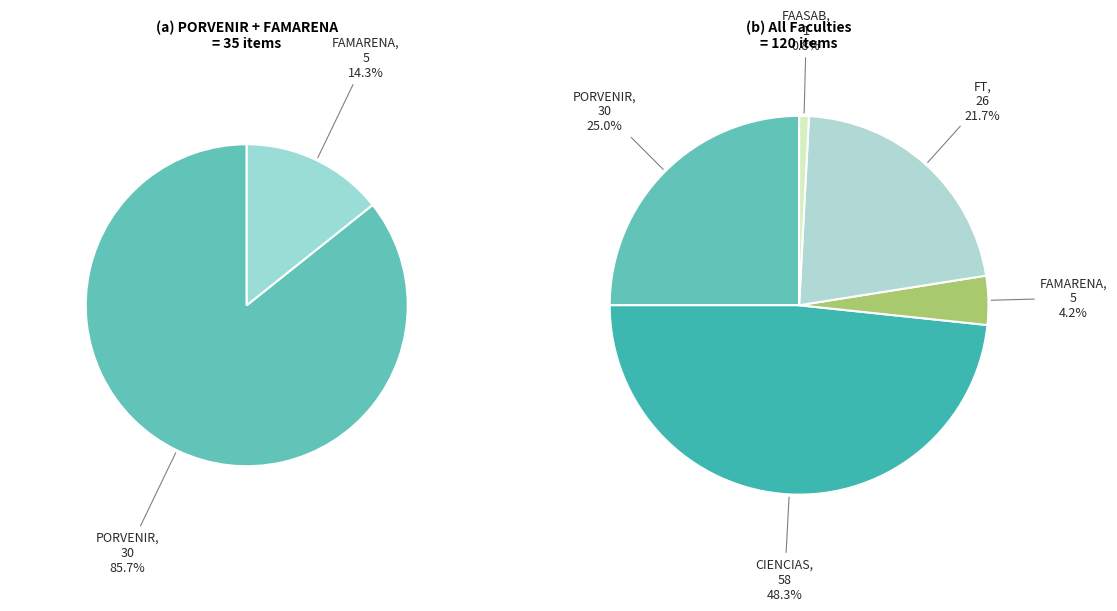

What is the smallest slice in the pie chart?

FAASAB